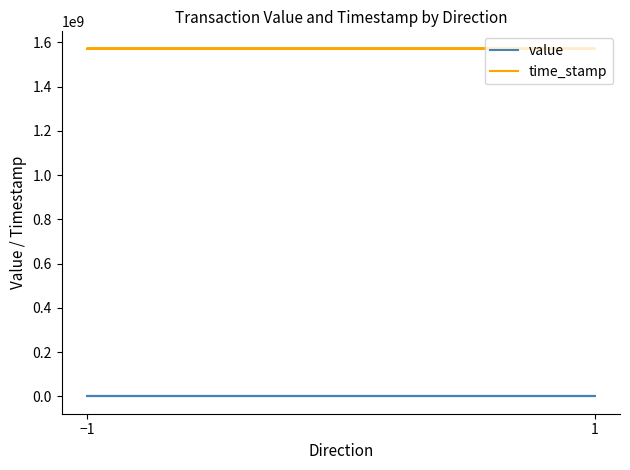

What are all the series names shown in the legend?

value, time_stamp